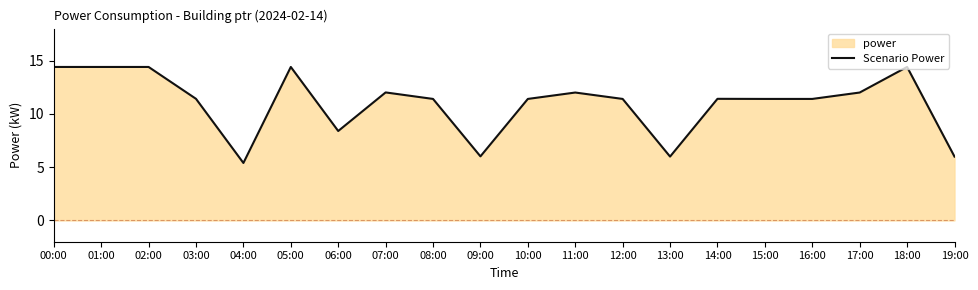

How many interior local peaks (higher than both neighbors) does the data have?

5